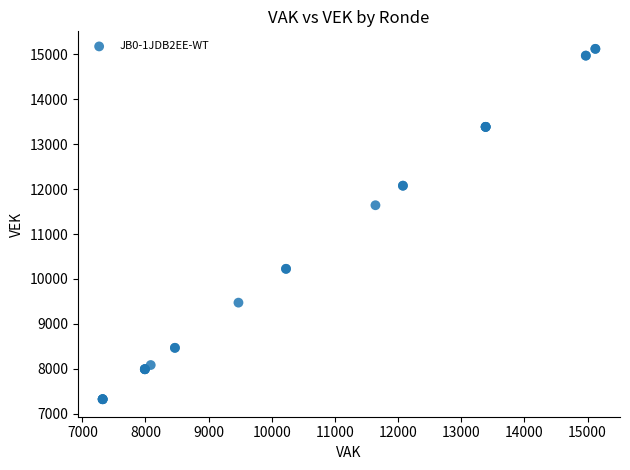

What Y value in the scatter plot is closest to 11222?

11641